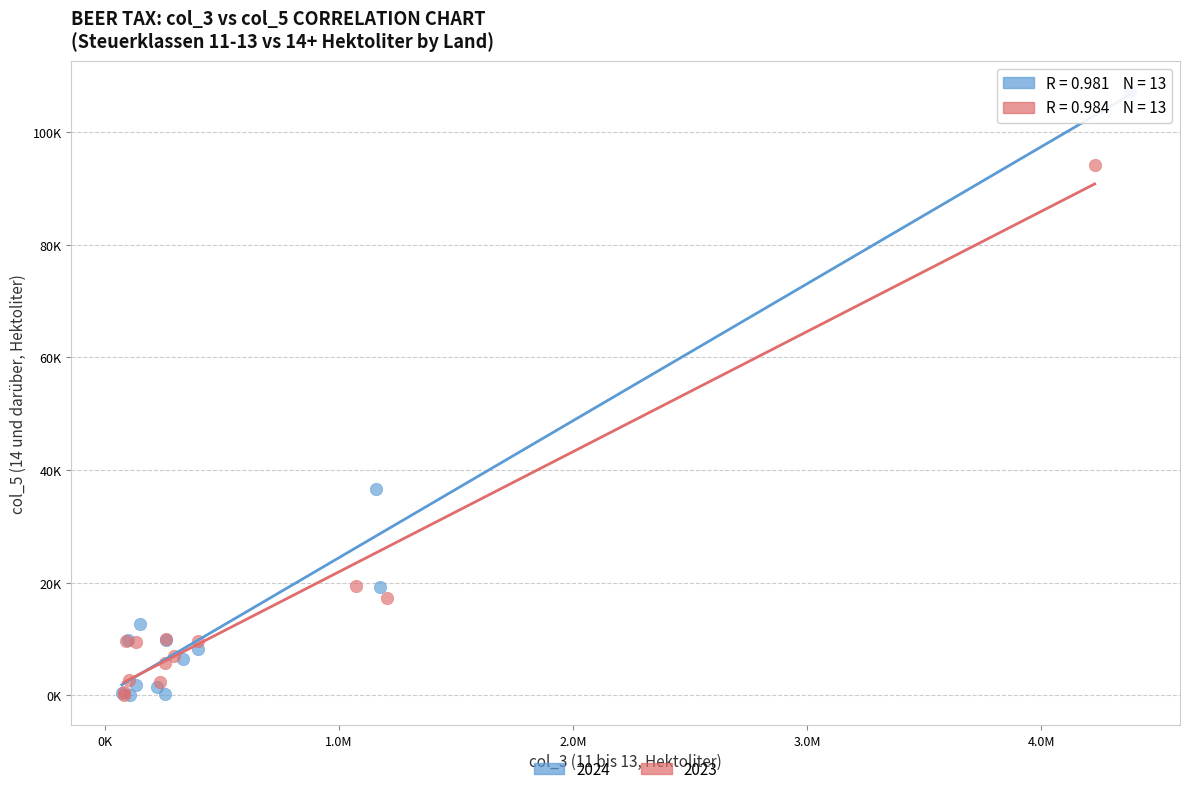

What are all the series names shown in the legend?

2024, 2023